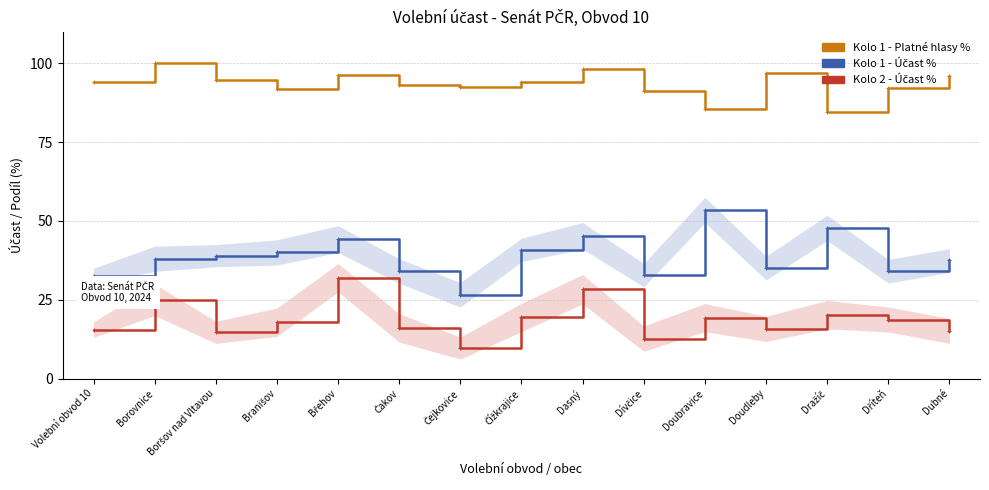

True or false: Kolo 1 - Platné hlasy % has a value of 98.3 at Dasný.

True